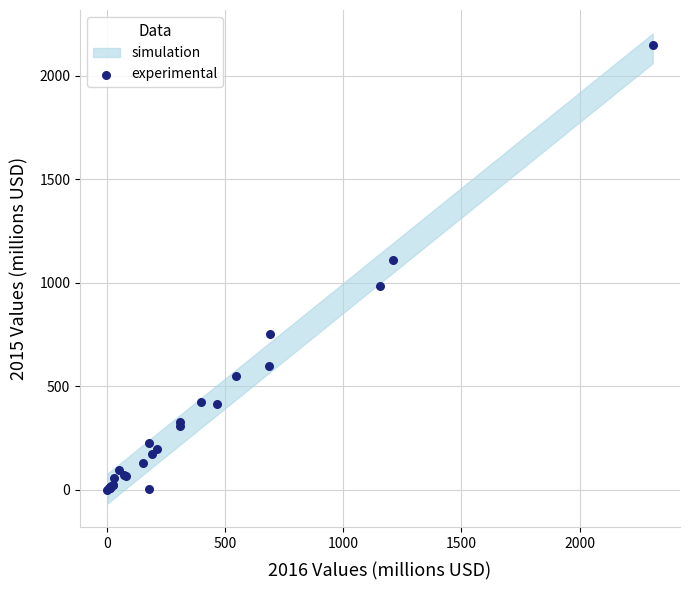

What Y value in the scatter plot is closest to 1074?

1109.4